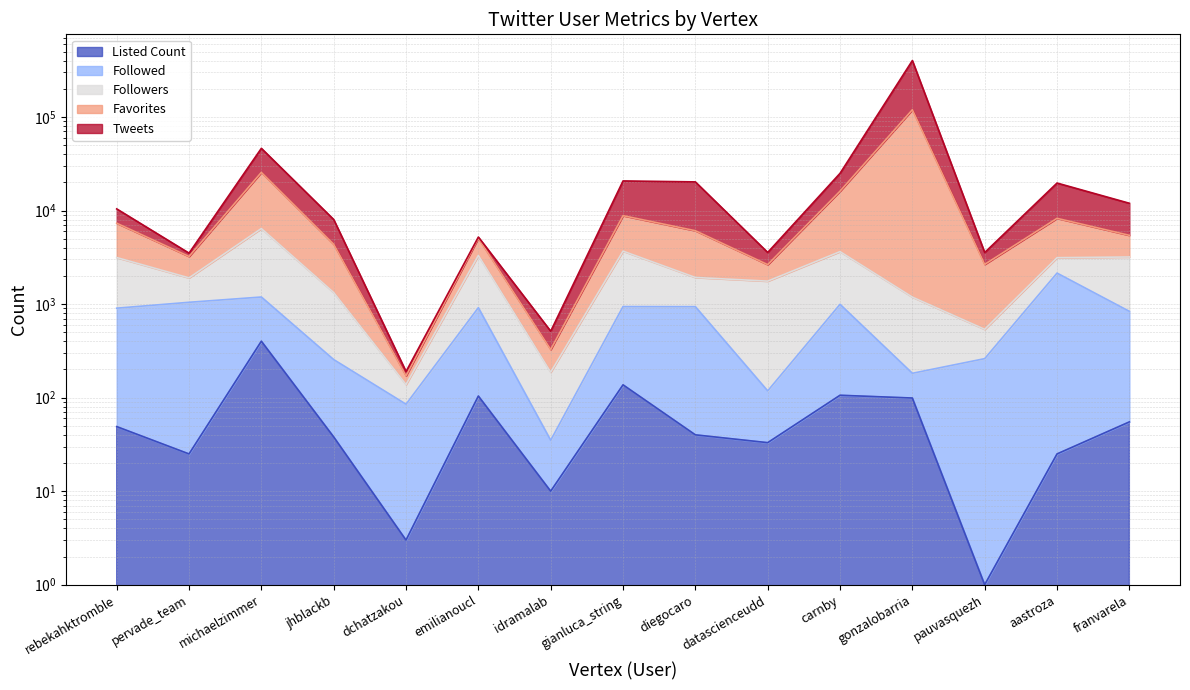

At which category does the chart reach its minimum across all series?

pauvasquezh